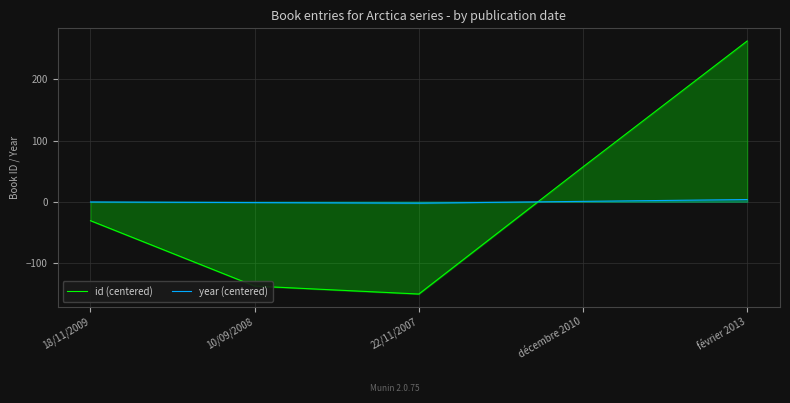

What is the greatest value displayed?

263.0